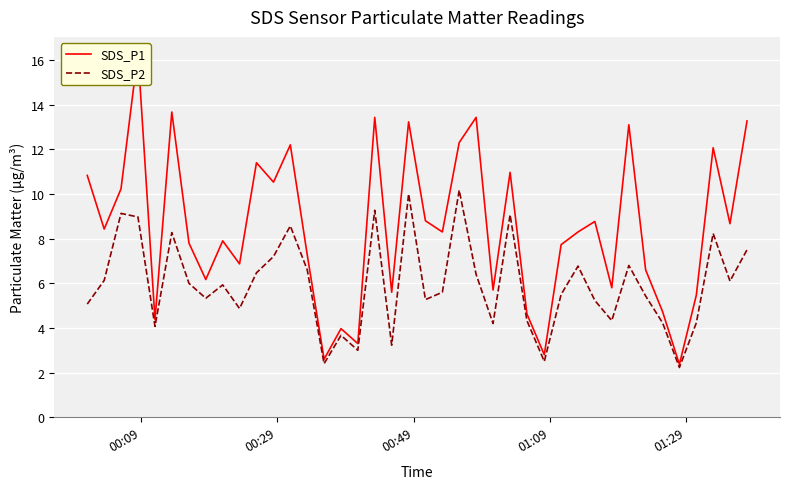

What are all the series names shown in the legend?

SDS_P1, SDS_P2